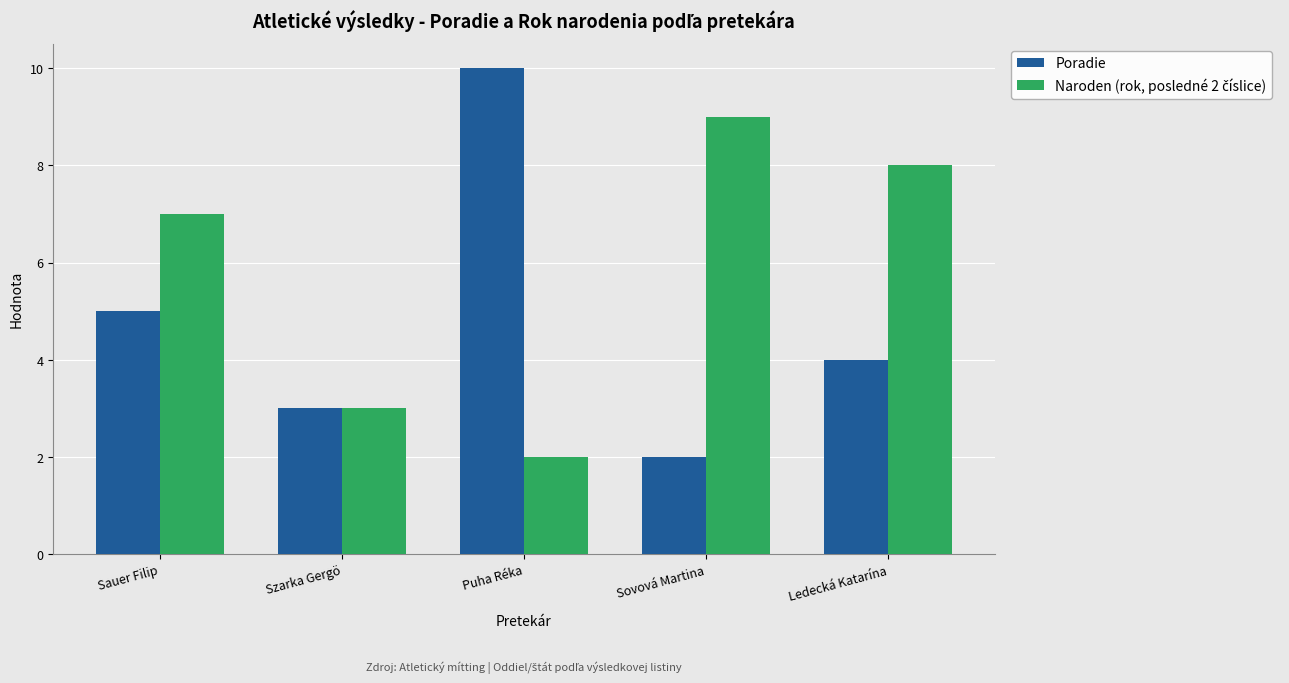

How many bars are there in total?

10